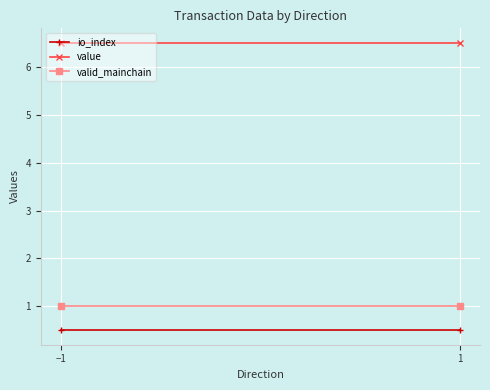

How many distinct data groups are displayed?

3